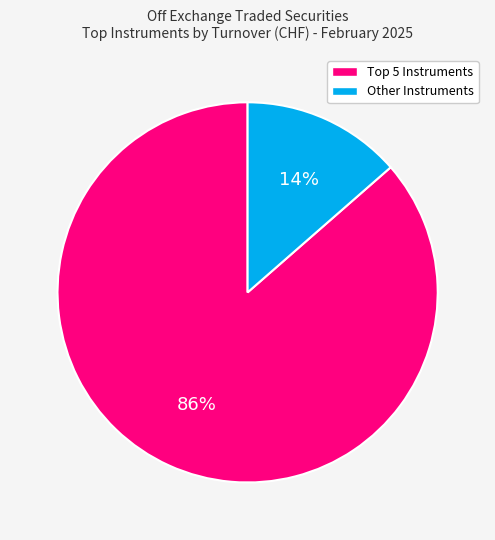

Is there any slice that represents more than half of the pie?

Yes